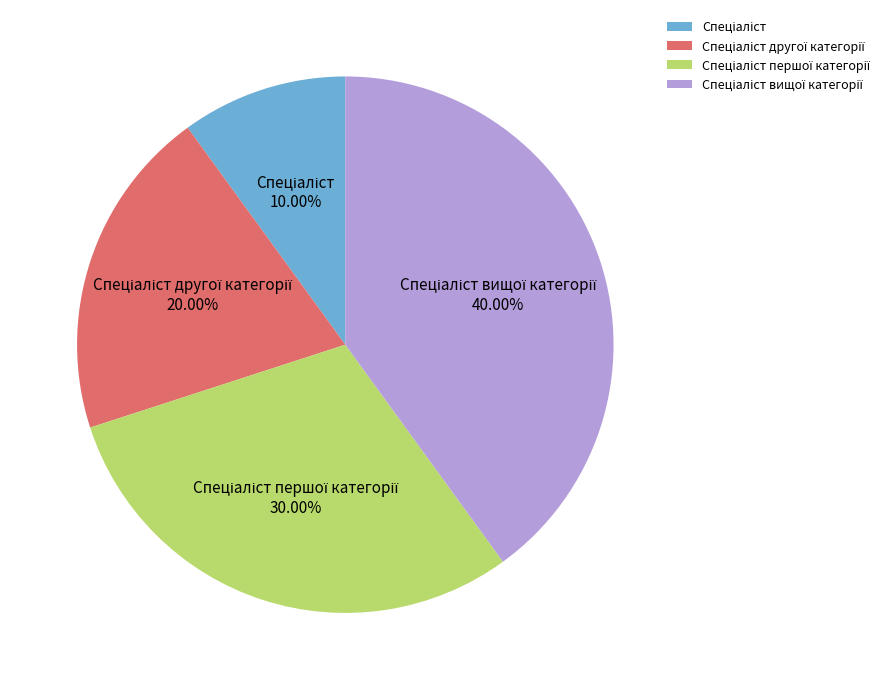

Is there a majority slice in this chart?

No